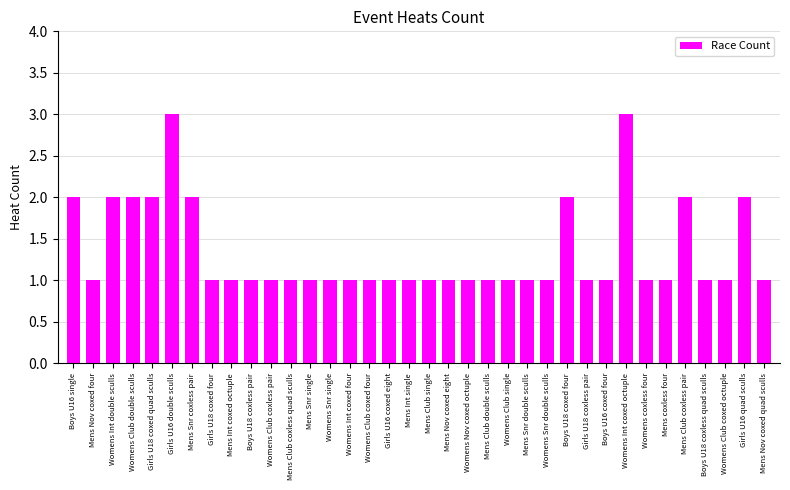

What is the maximum value shown in the chart?

3